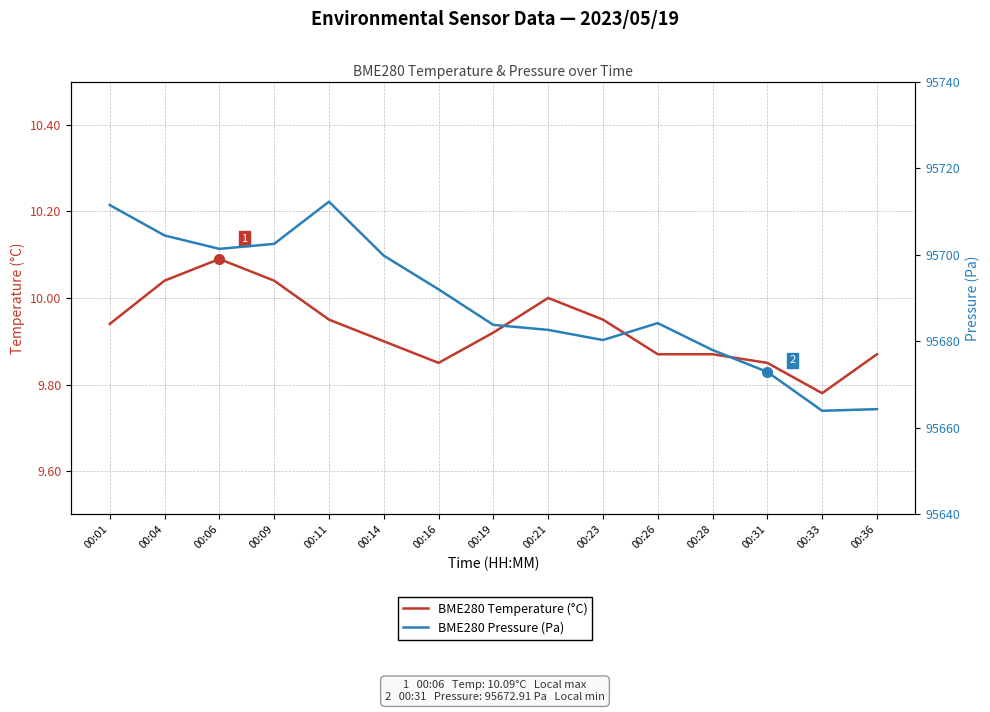

What is the maximum value shown in the chart?

95712.2